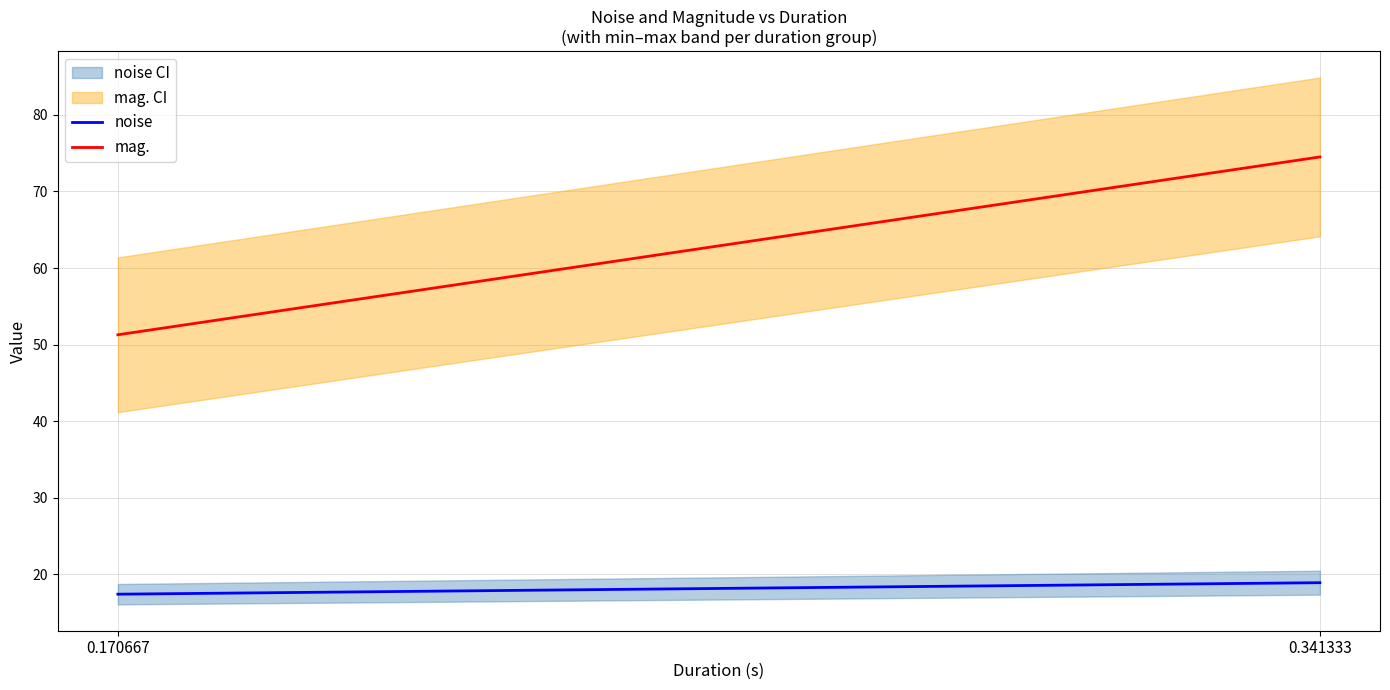

What is the average value of the noise series?

18.2